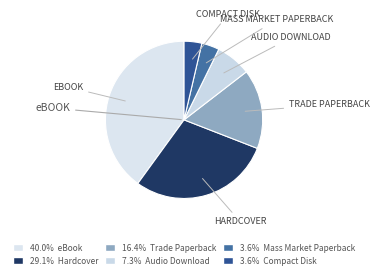

Count the number of slices in the pie.

6